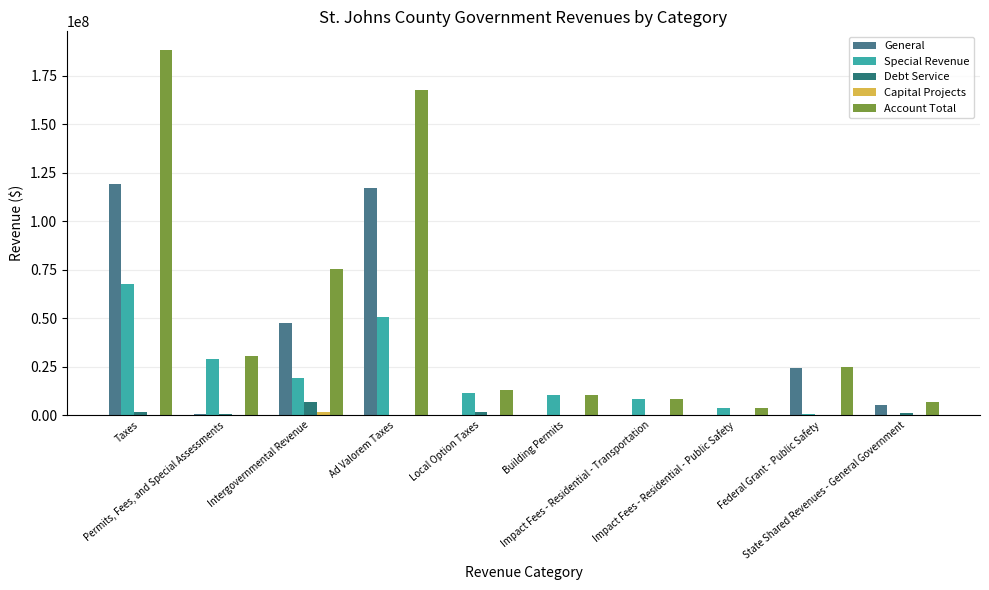

What is the difference between the second highest and second lowest values in the Special Revenue series?

49774448